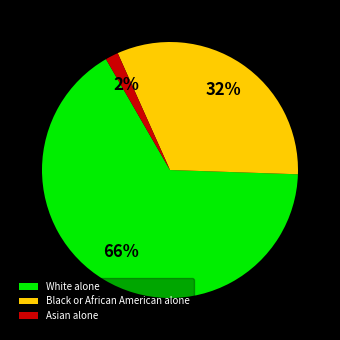

To the nearest percent, what is the difference between the largest and smallest slice percentages?

64%